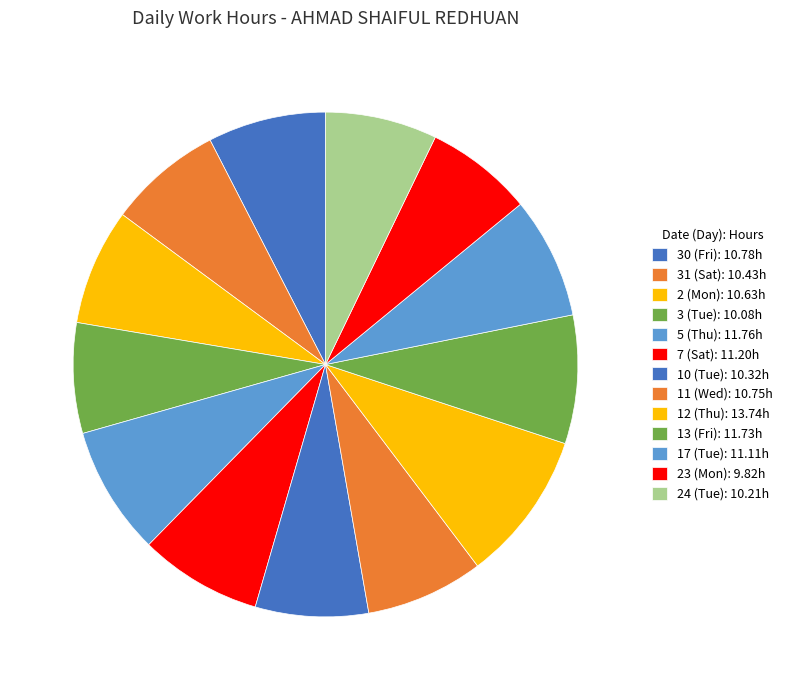

Count the number of slices in the pie.

13